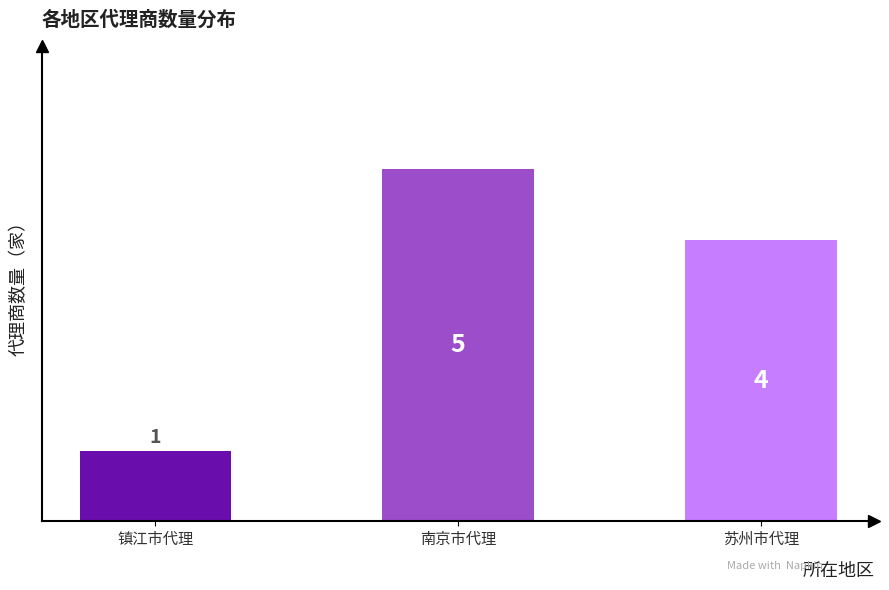

What is the maximum value shown in the chart?

5